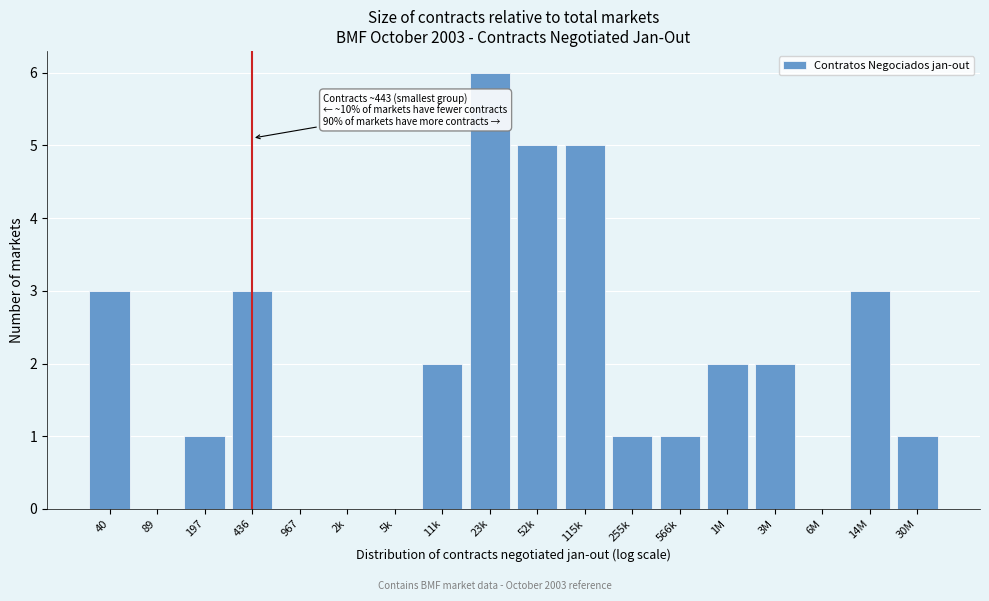

Reading right to left, extract all data points from this chart.

30M=1	14M=3	6M=0	3M=2	1M=2	566k=1	255k=1	115k=5	52k=5	23k=6	11k=2	5k=0	2k=0	967=0	436=3	197=1	89=0	40=3